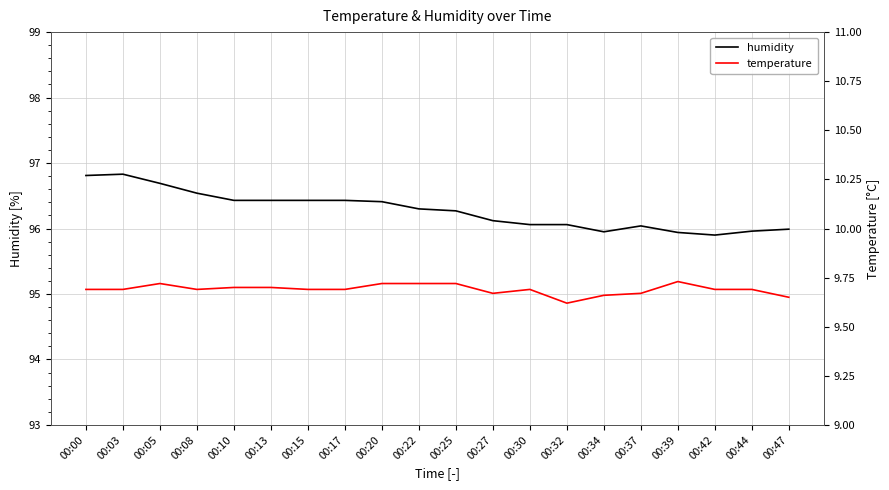

At how many categories does at least one series exceed 76?

20